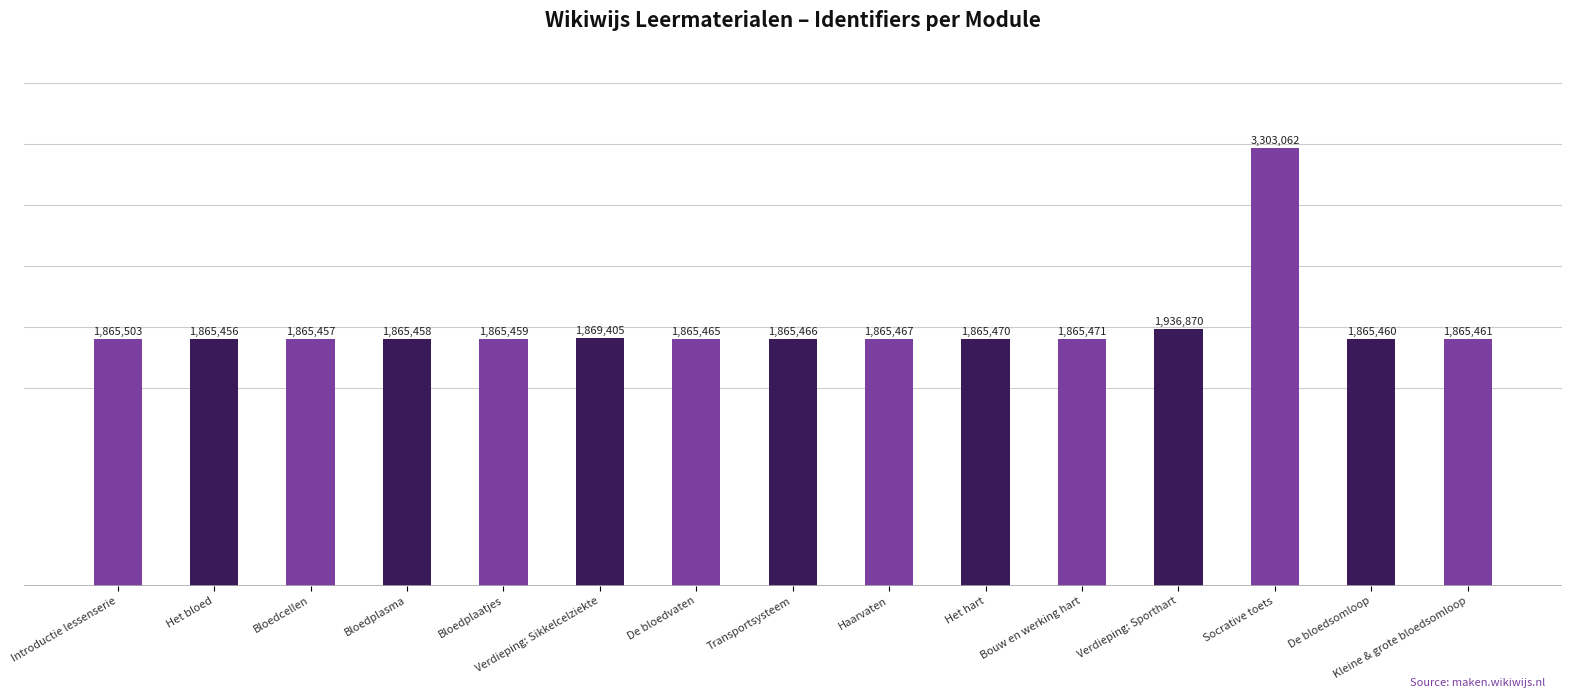

The chart shows a value of 1865466 at Transportsysteem. True or false?

True